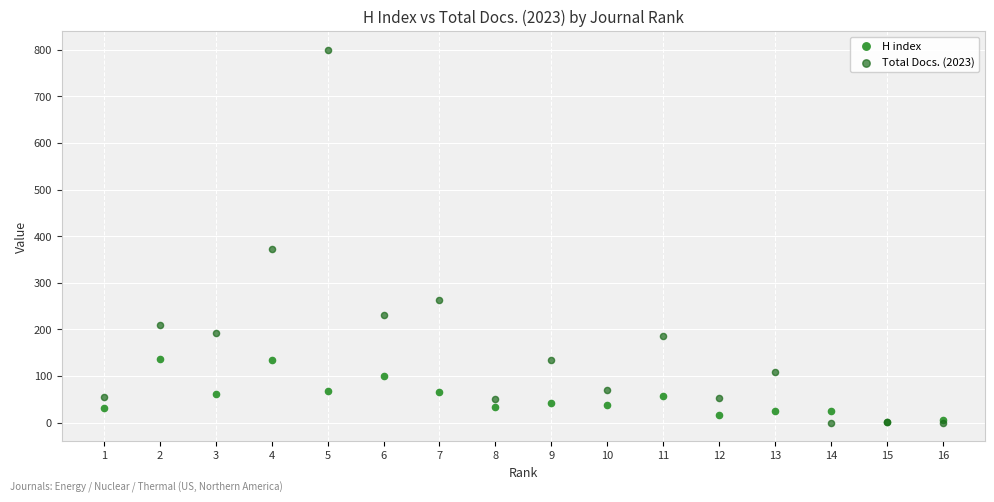

Across all series, what Y value is closest to 400?

372